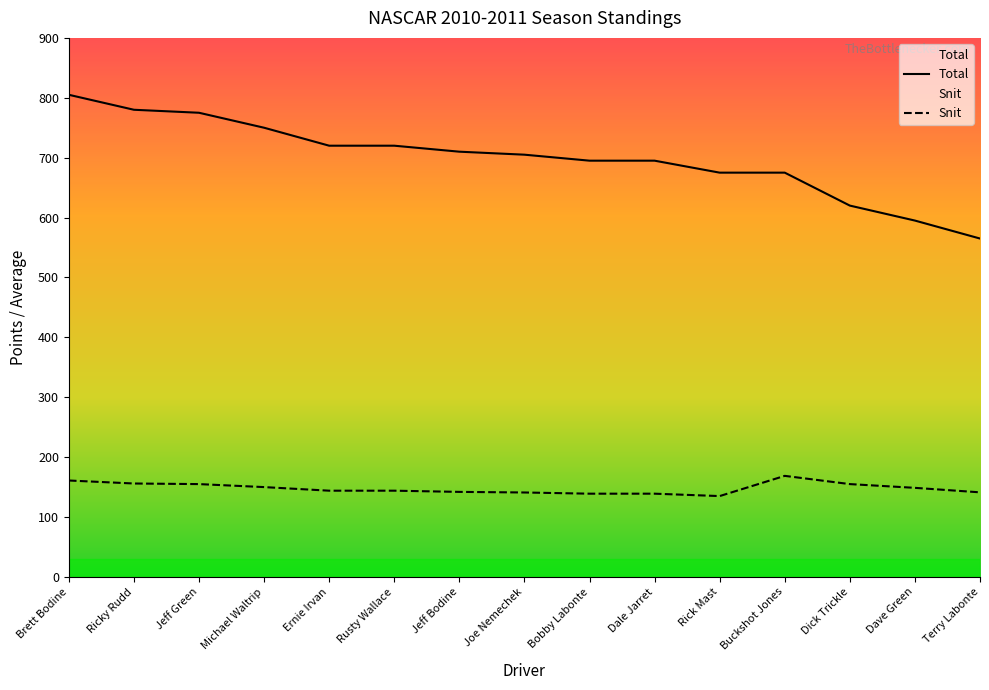

Where does the Snit series first go above 144?

Brett Bodine